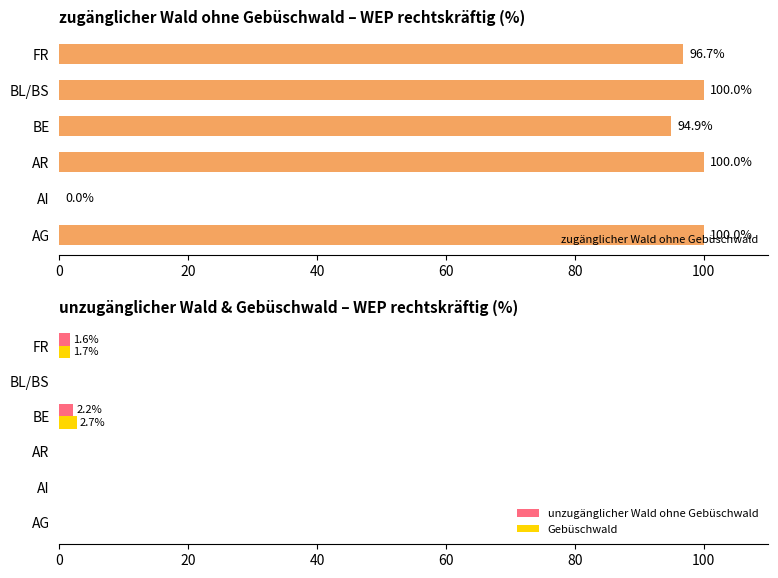

Reading right to left, list all the values displayed in this chart.

zugänglicher Wald ohne Gebüschwald: 96.7	100.0	94.9	100.0	0.0	100.0
unzugänglicher Wald ohne Gebüschwald: 1.6	0.0	2.2	0.0	0.0	0.0
Gebüschwald: 1.7	0.0	2.7	0.0	0.0	0.0